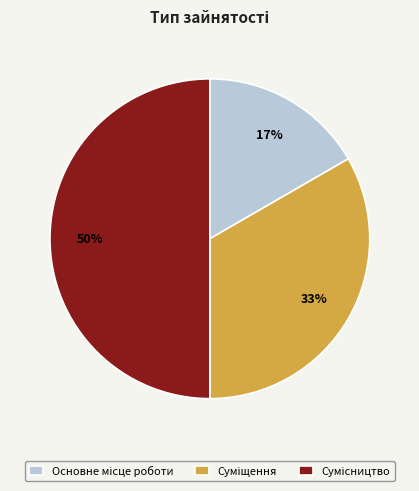

To the nearest percent, what is the difference between the largest and smallest slice percentages?

33%